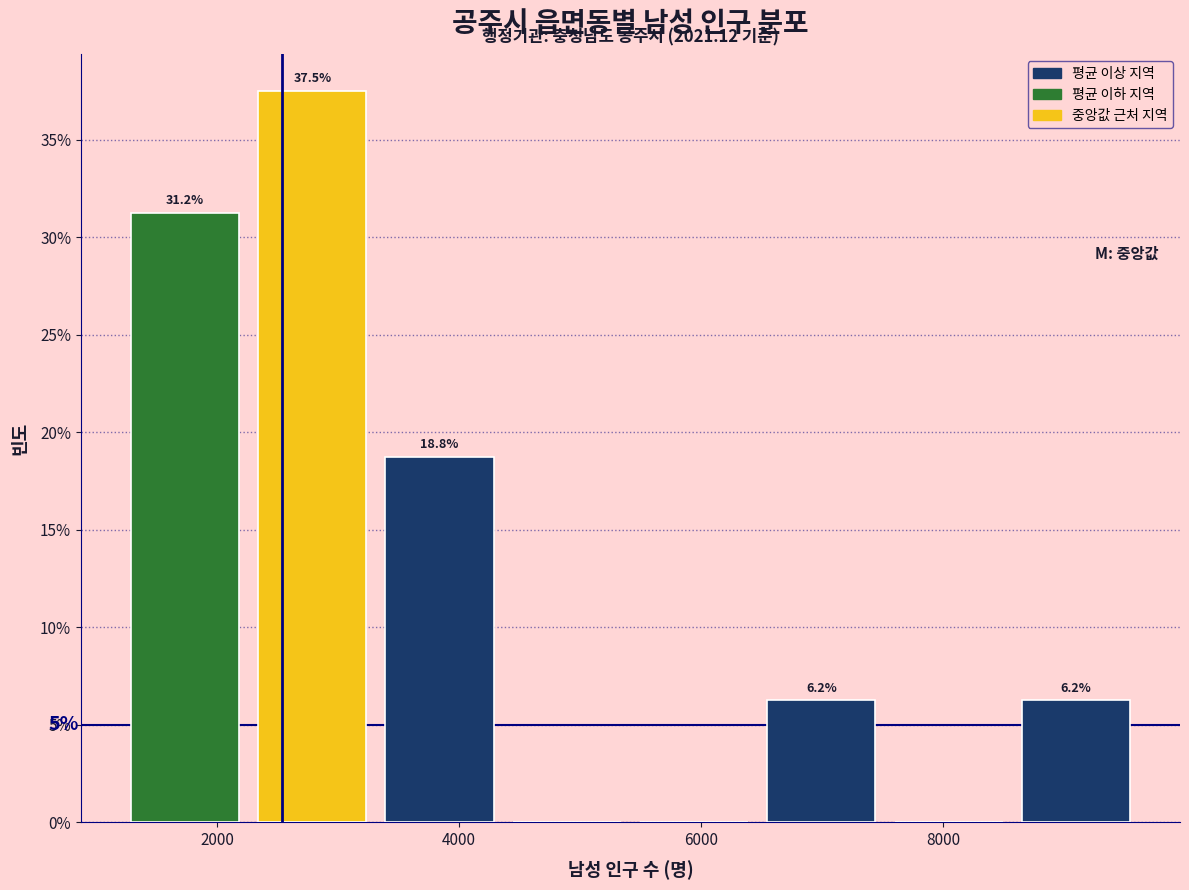

Over which range of the x-axis is the bar tallest?

2200 to 3400